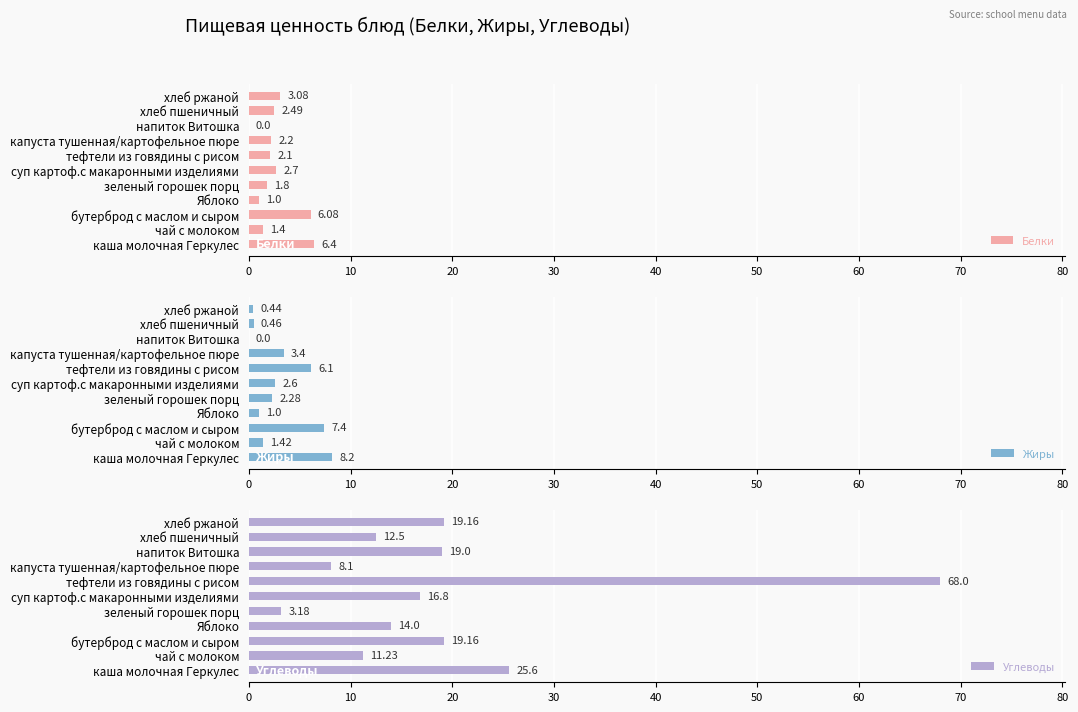

List the series in order of their peak value, highest first.

Углеводы, Жиры, Белки